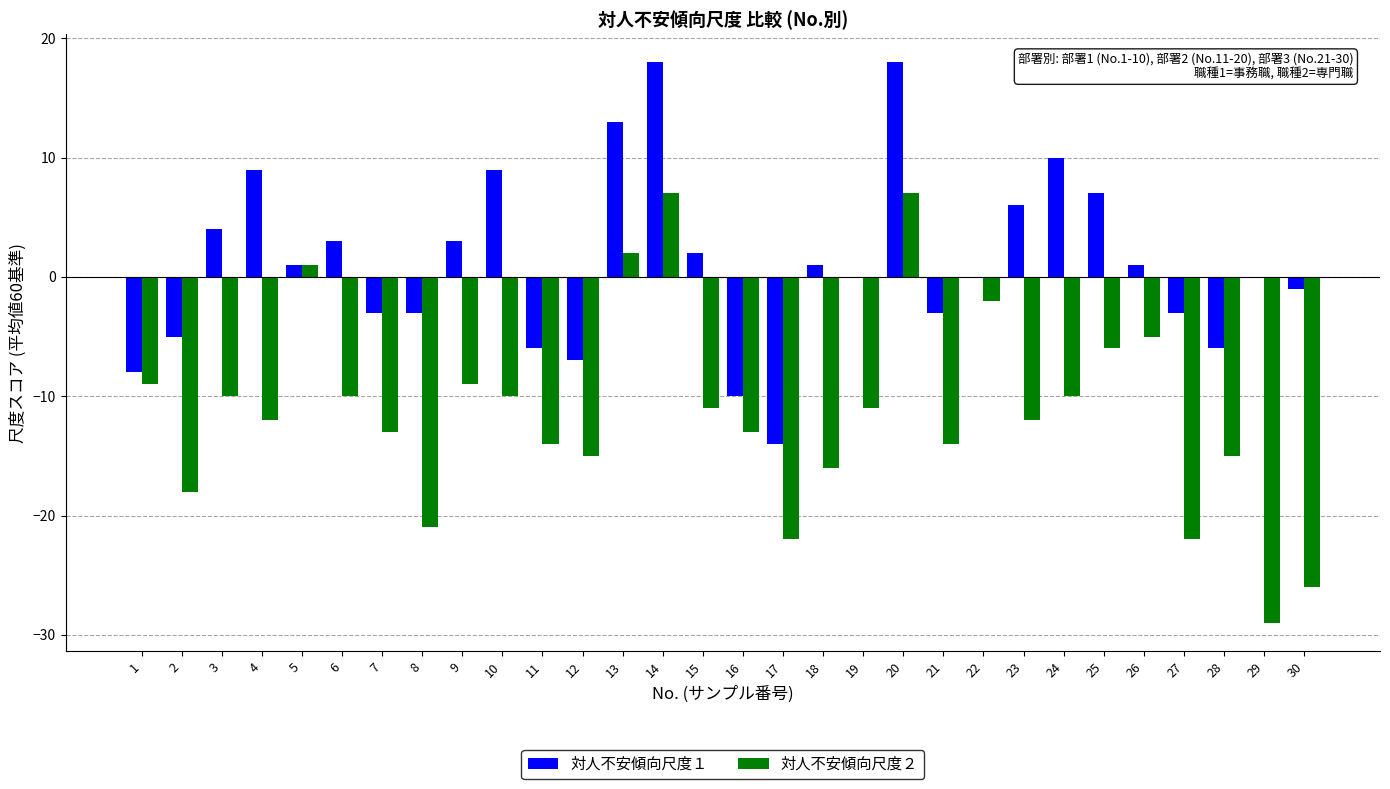

What are all the series names shown in the legend?

対人不安傾向尺度１, 対人不安傾向尺度２